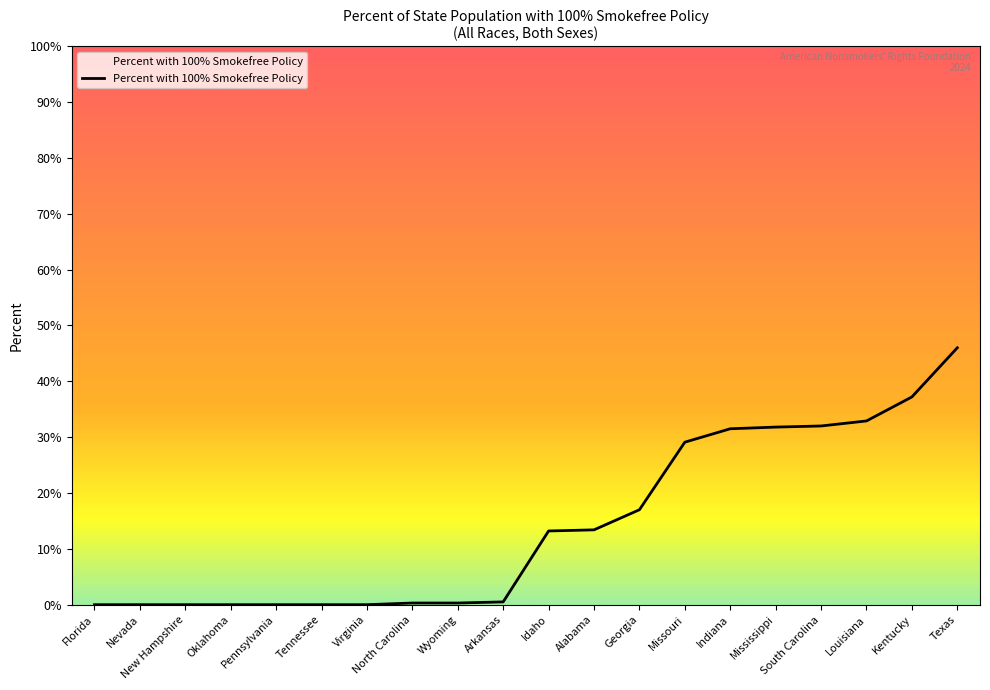

Which category has the highest value across all series?

Texas